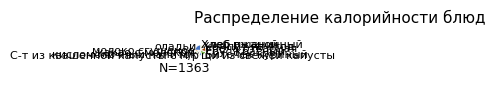

Which has a higher value, щи из свежей капусты or какао с молоком?

щи из свежей капусты